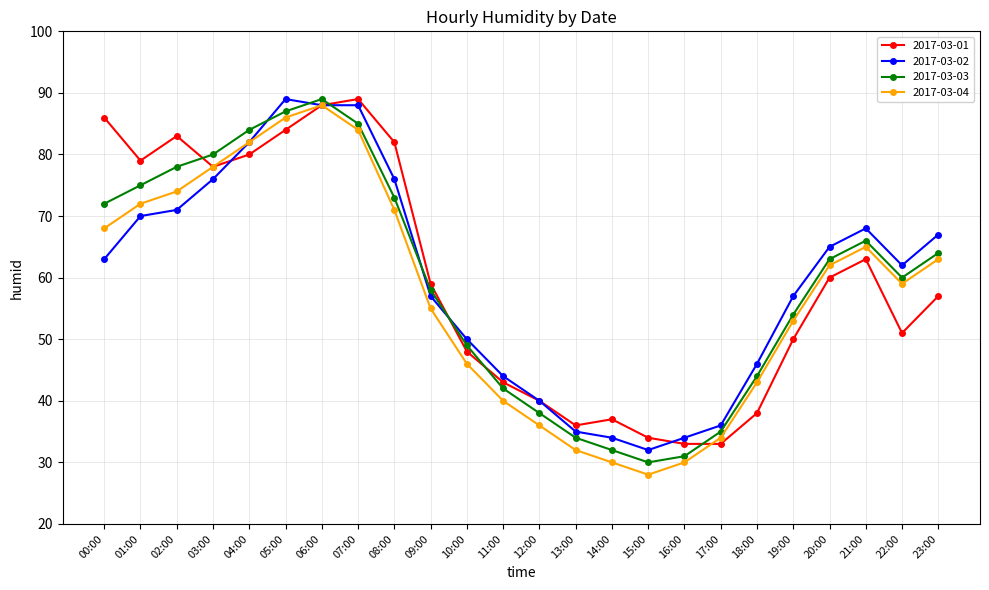

True or false: 2017-03-03 has a value of 66 at 21:00.

True